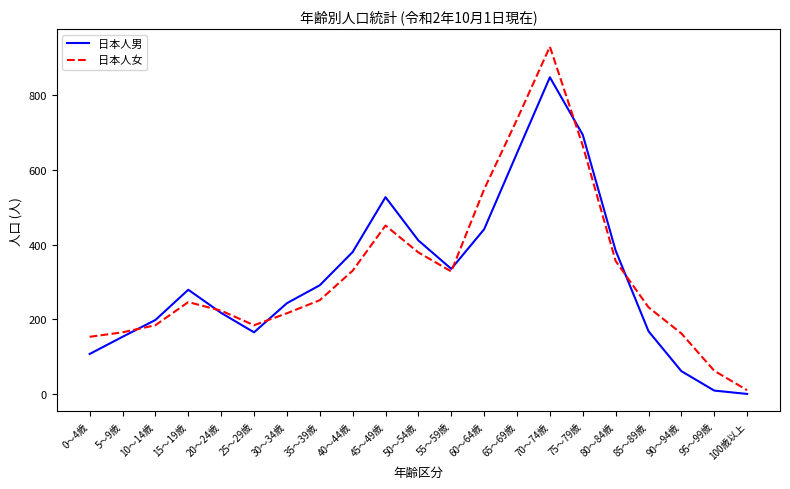

At which category is the sum across all series the highest?

70～74歳